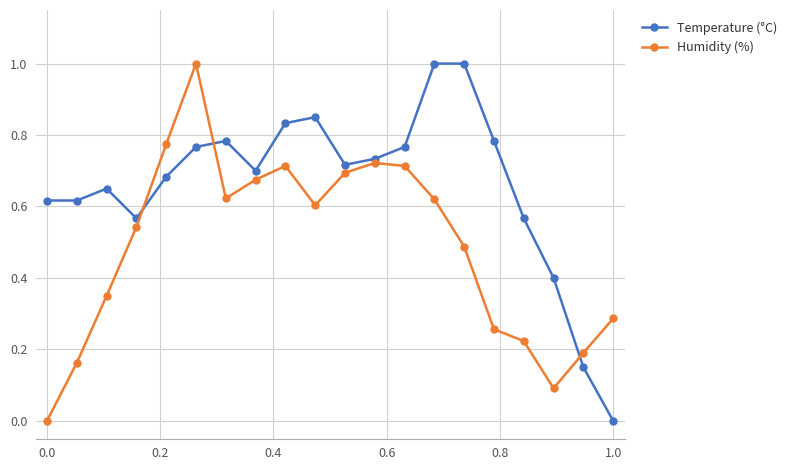

Which series has the largest total across all categories?

Temperature (°C)